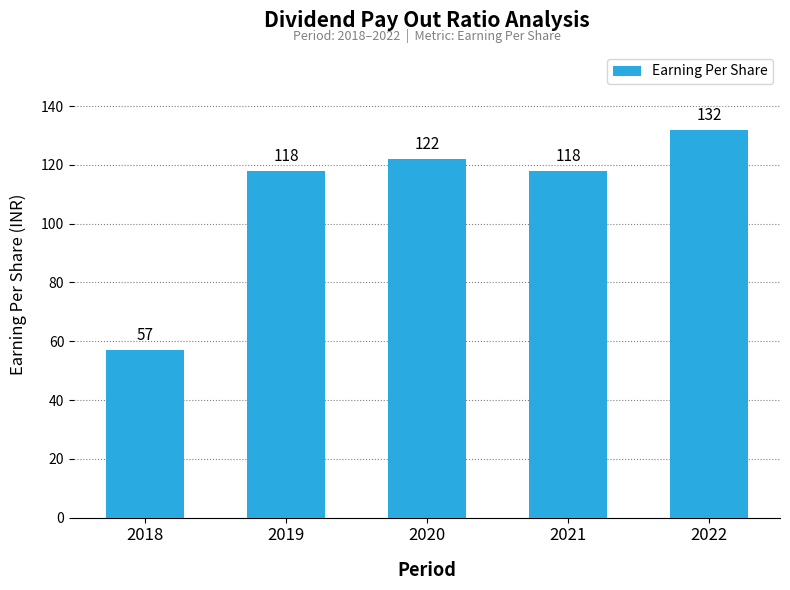

Count the number of categories in the chart.

5